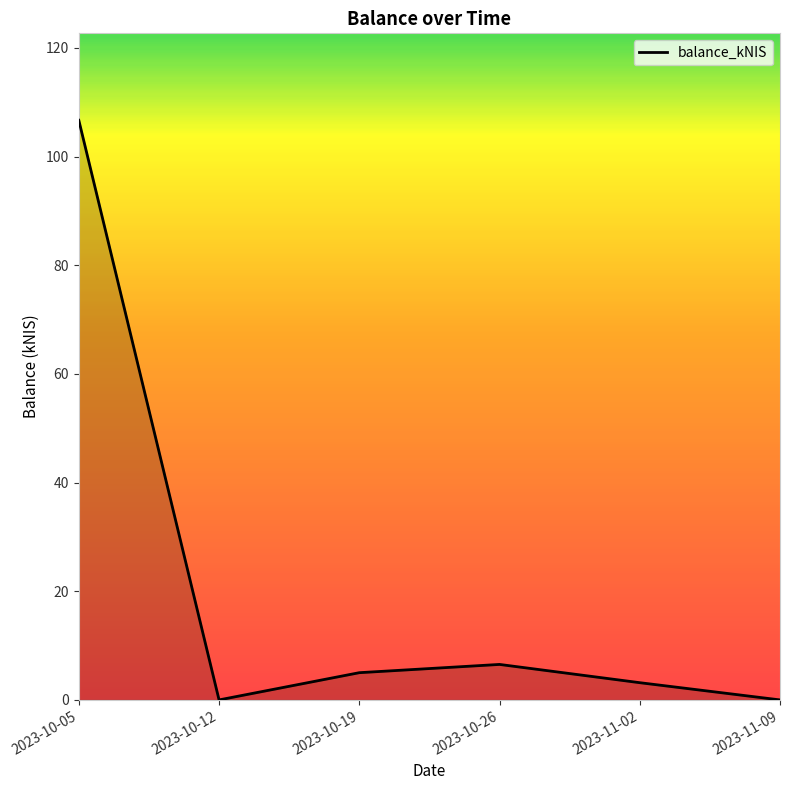

Which label corresponds to the largest value in the chart?

2023-10-05